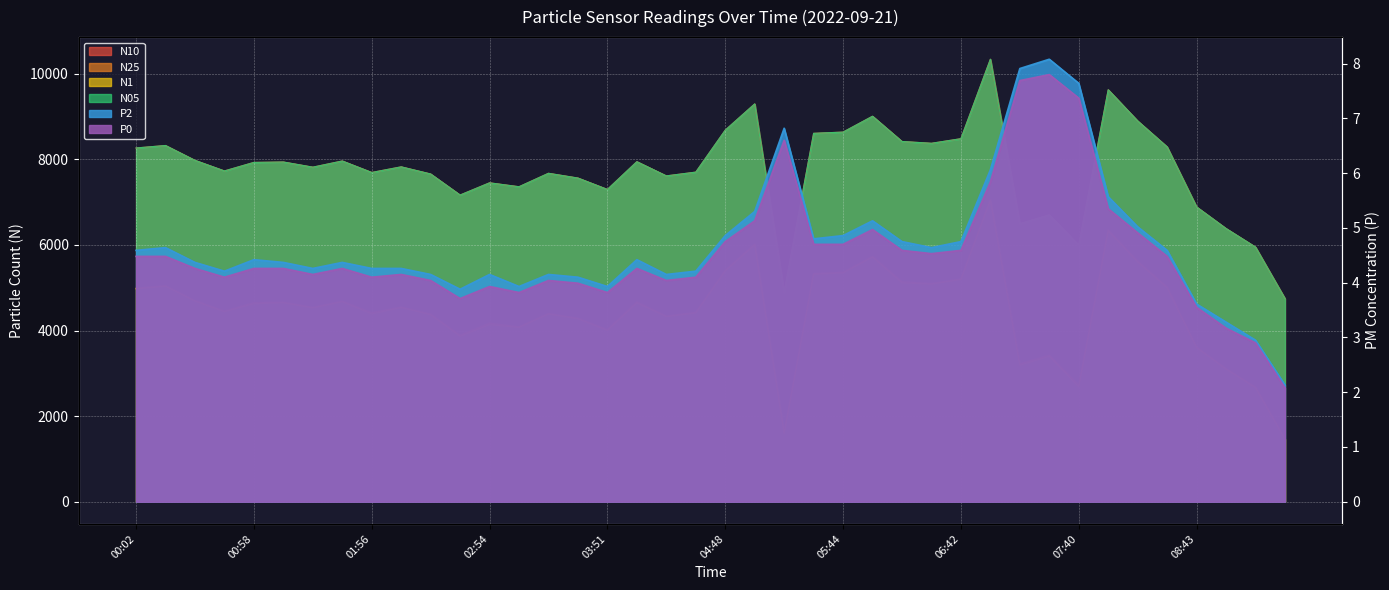

Which category has the lowest value across all series?

09:31